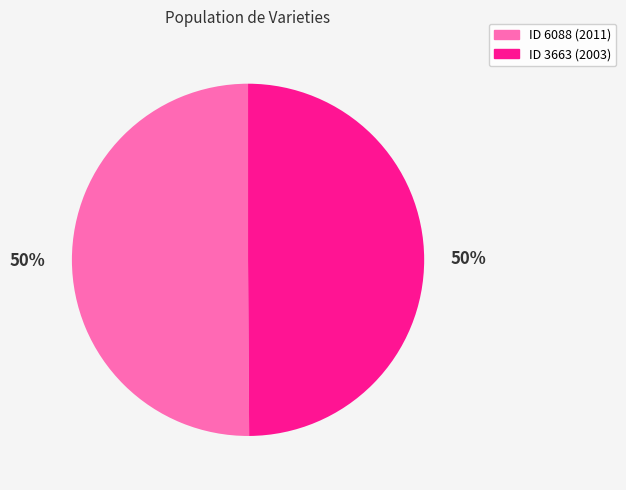

Count the number of slices in the pie.

2